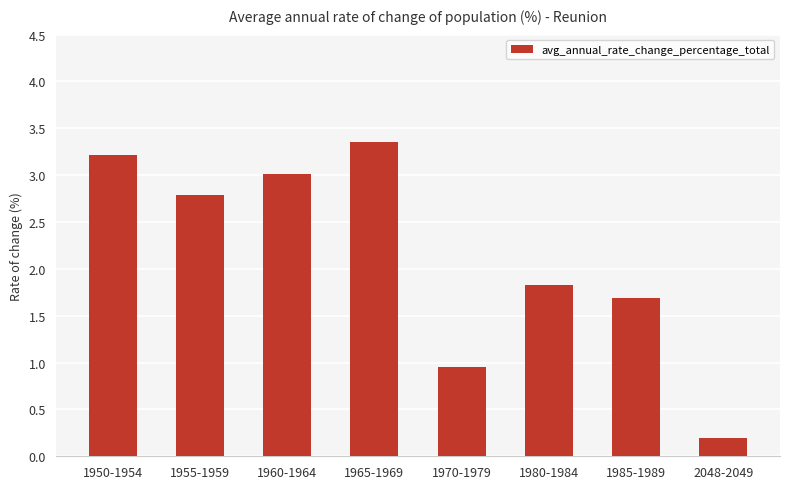

What is the change in value from 1965-1969 to 1980-1984?

-1.5